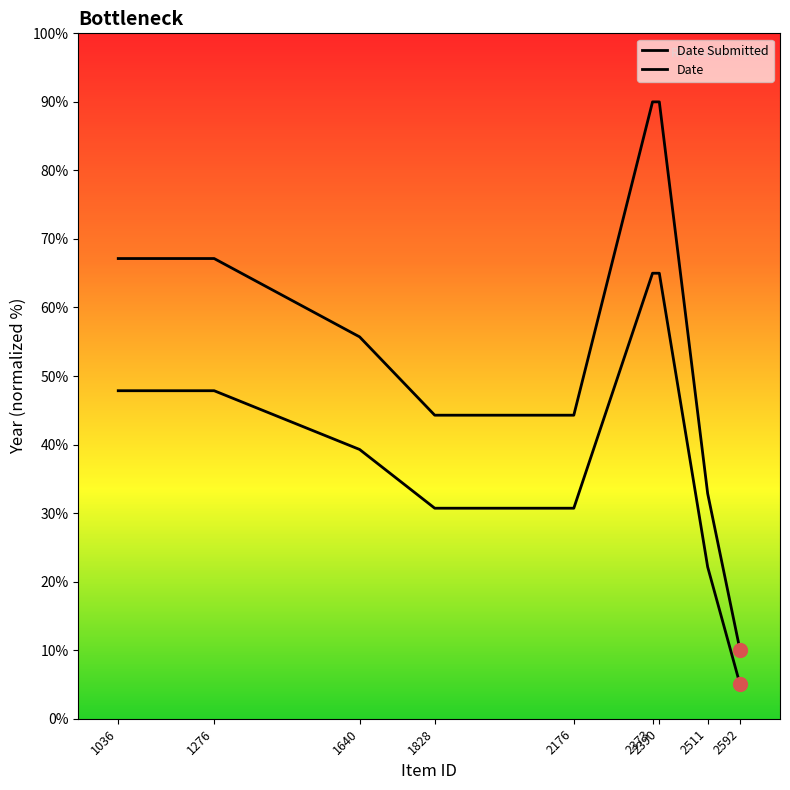

Which series has the largest total across all categories?

Date Submitted